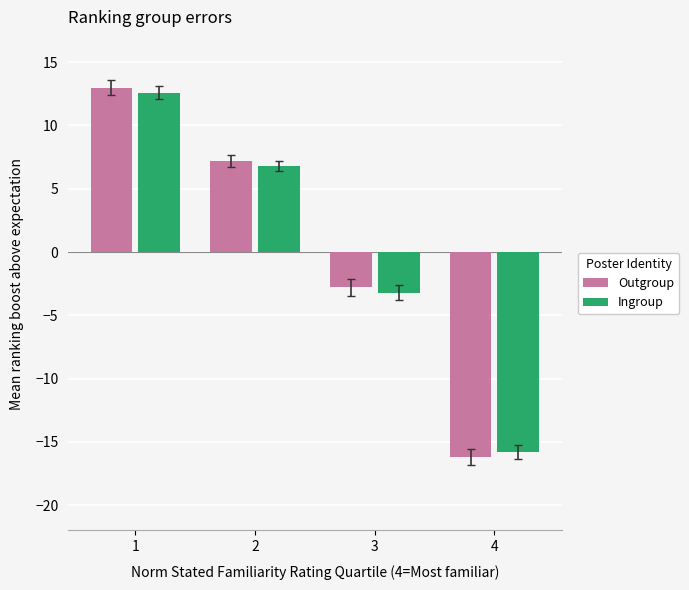

What is the sum of the Outgroup values at 2 and 1?

20.2